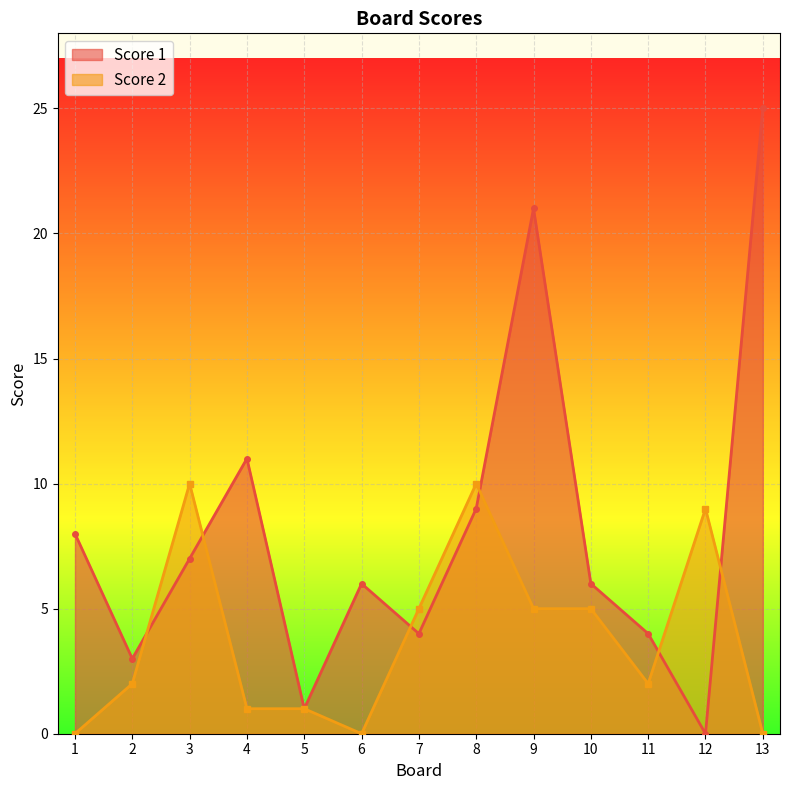

At which category does the chart reach its minimum across all series?

12